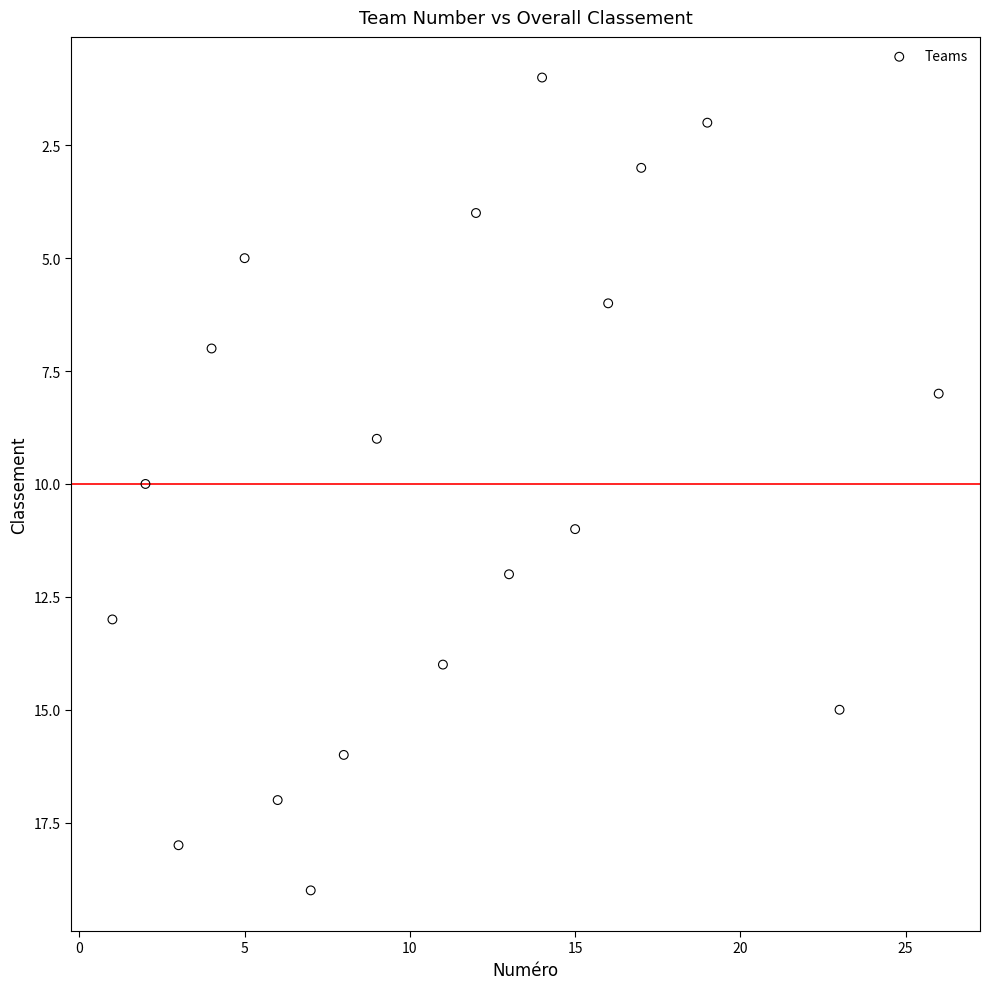

What is the range of Y values (max minus min)?

18